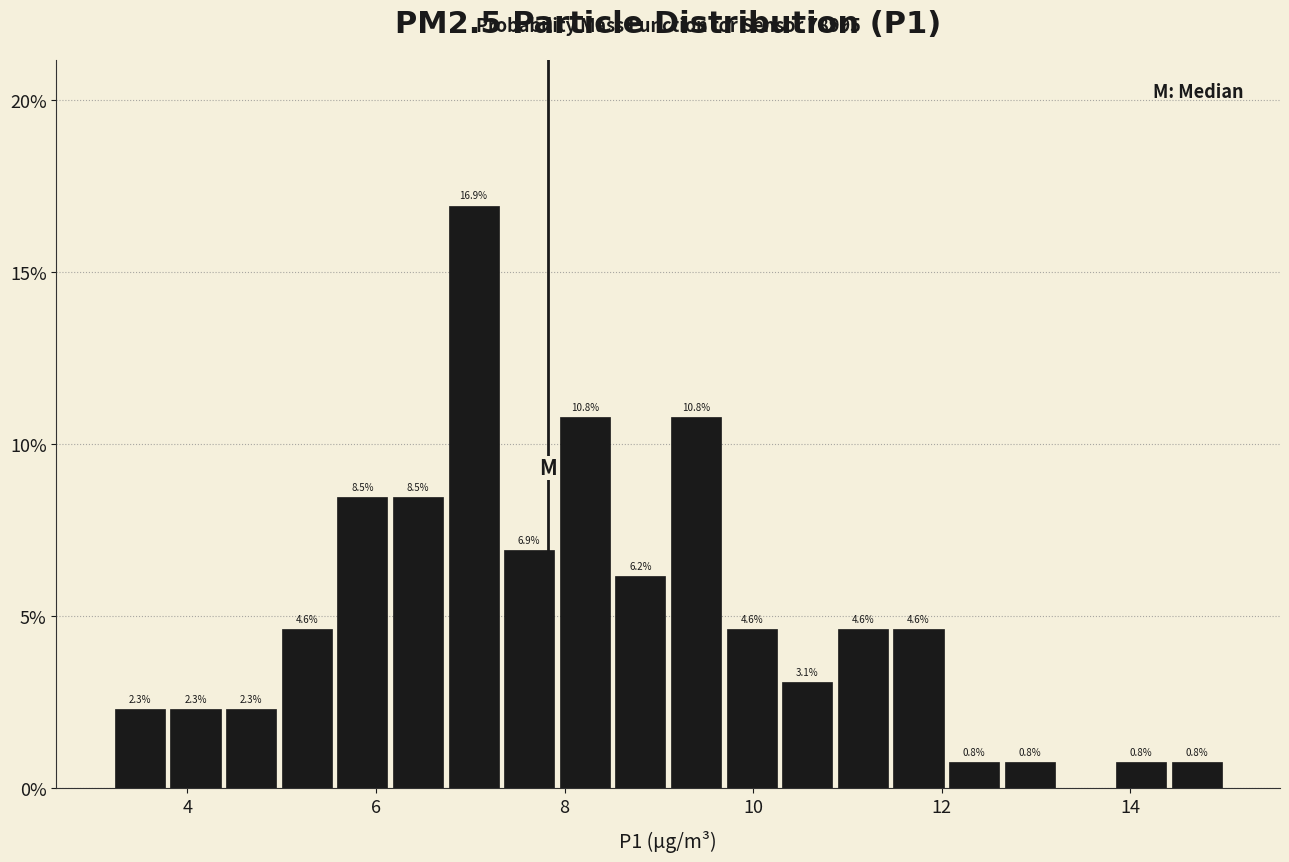

Read against the x-axis, roughly where is the centre of the tallest bar?

7.0